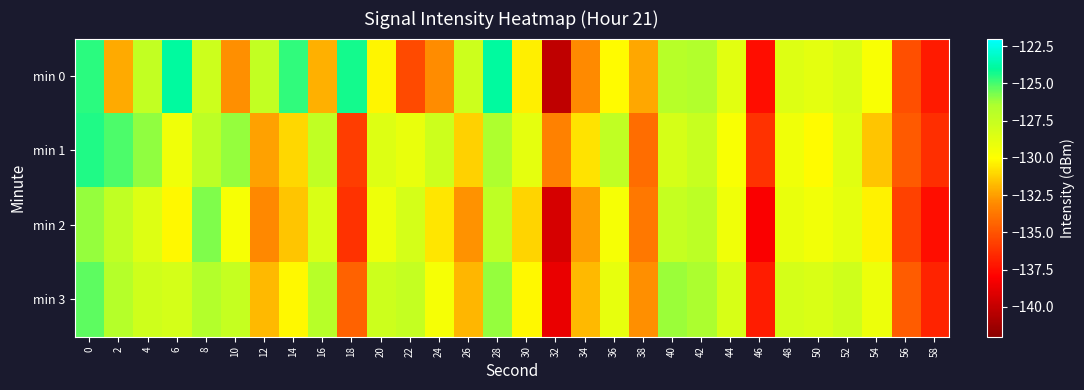

How many series are shown in this chart?

4